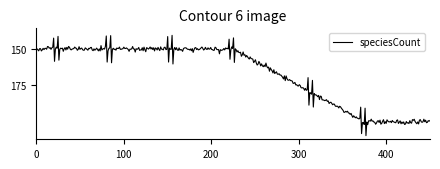

What is the difference between the maximum and minimum values?

46